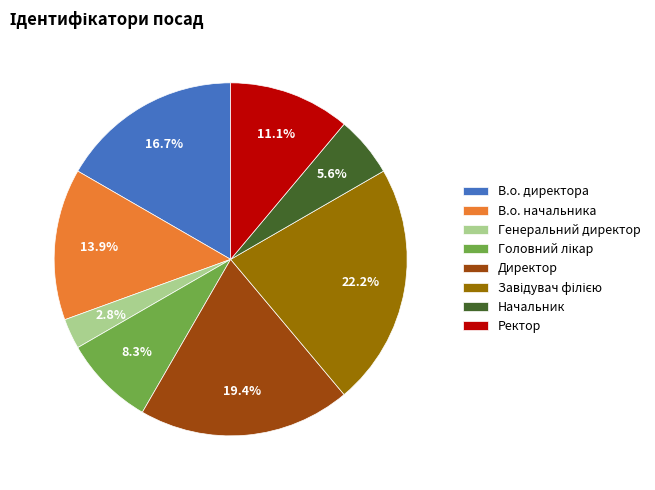

To the nearest percent, what portion does В.о. директора represent?

17%